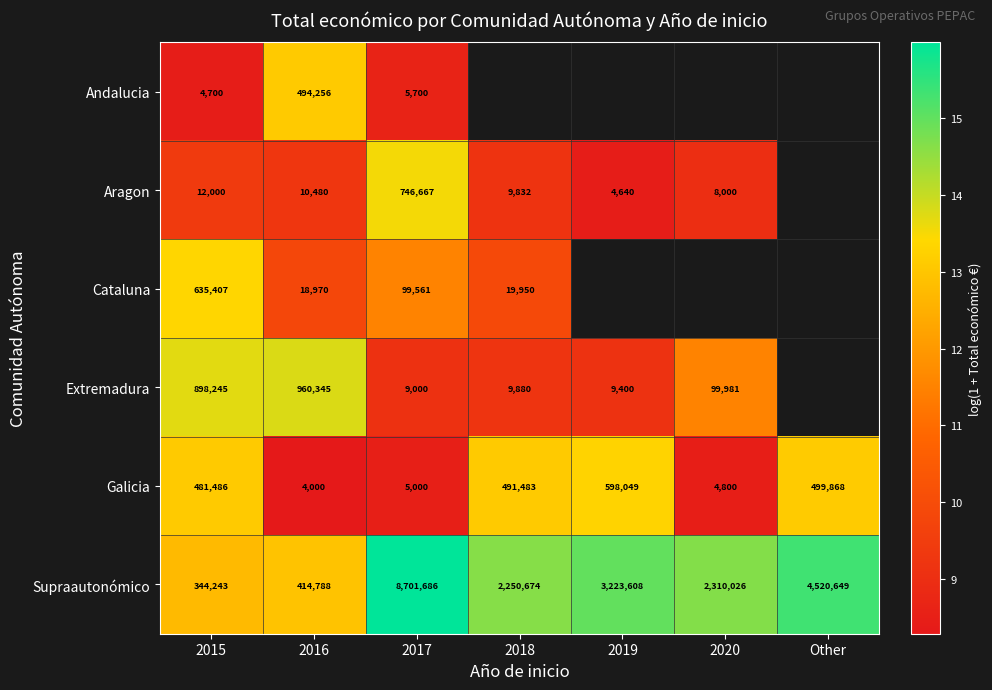

Between 2015 and 2016, which series saw the biggest shift?

Cataluna